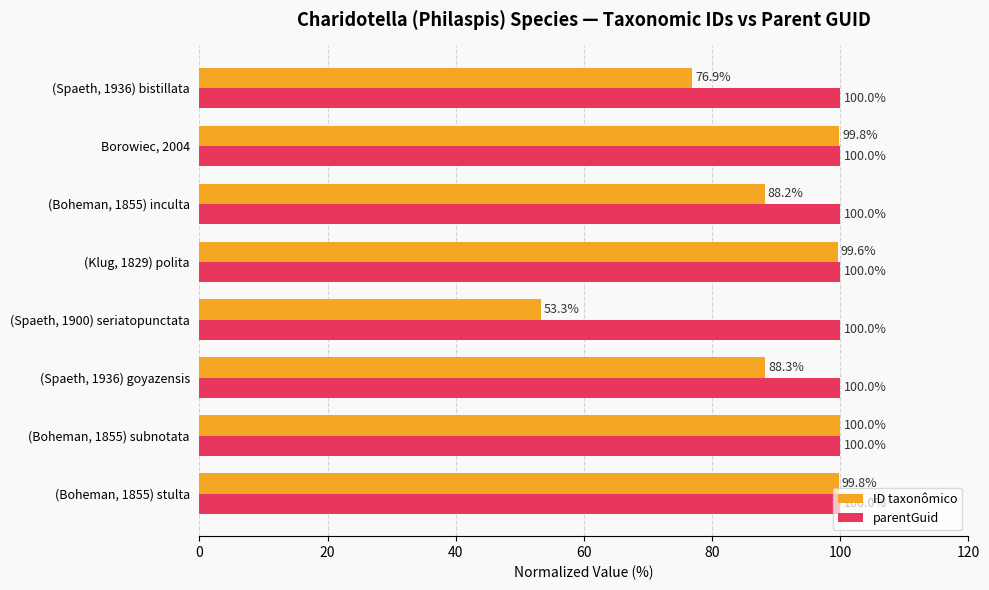

At which category is the sum across all series the highest?

(Boheman, 1855) subnotata